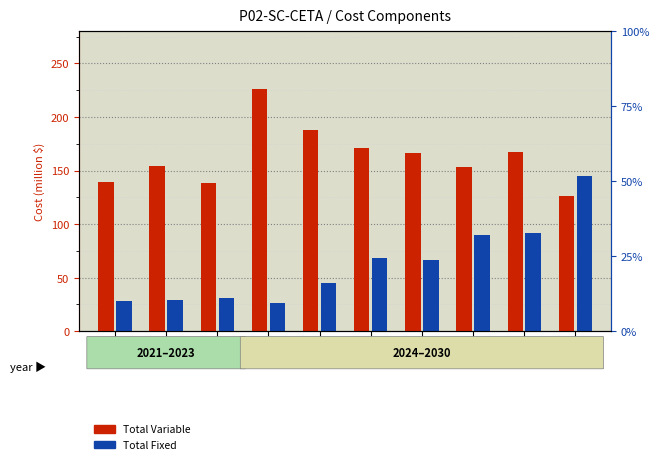

What is the spread (max minus min) of values at 2023?

107.3